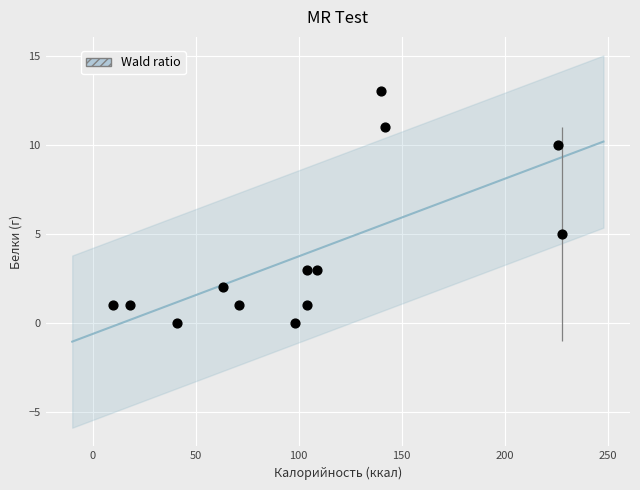

What Y value in the scatter plot is closest to 6?

5